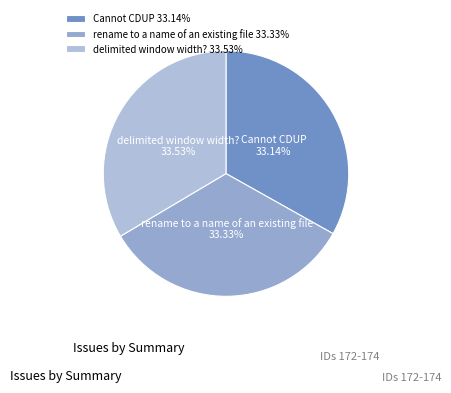

To the nearest percent, what portion does Cannot CDUP represent?

33%